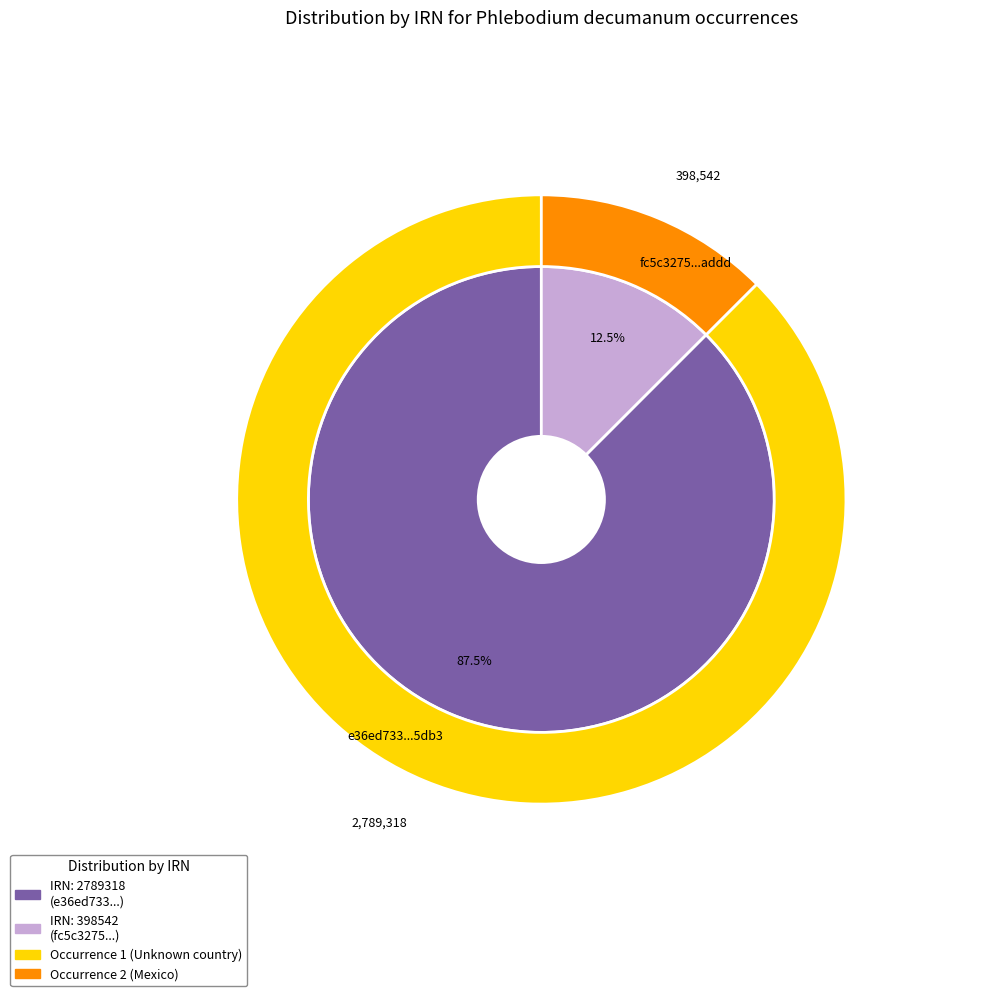

Is it true that fc5c3275-211a-4dc1-b1c0-6674fea5addd is 7% of the pie?

False